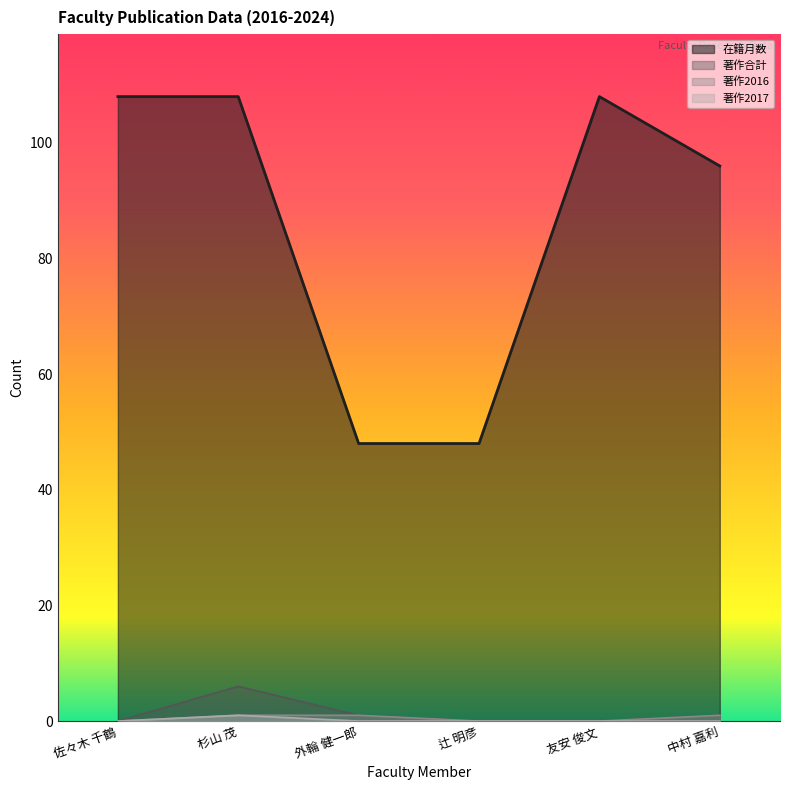

What is the greatest value displayed?

108